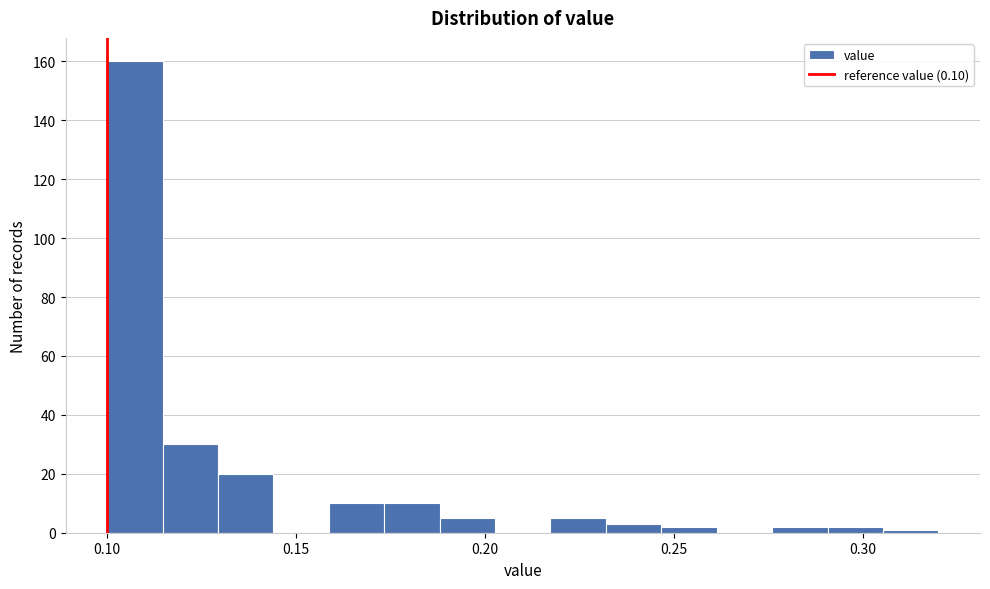

Read against the x-axis, roughly where is the centre of the tallest bar?

0.105